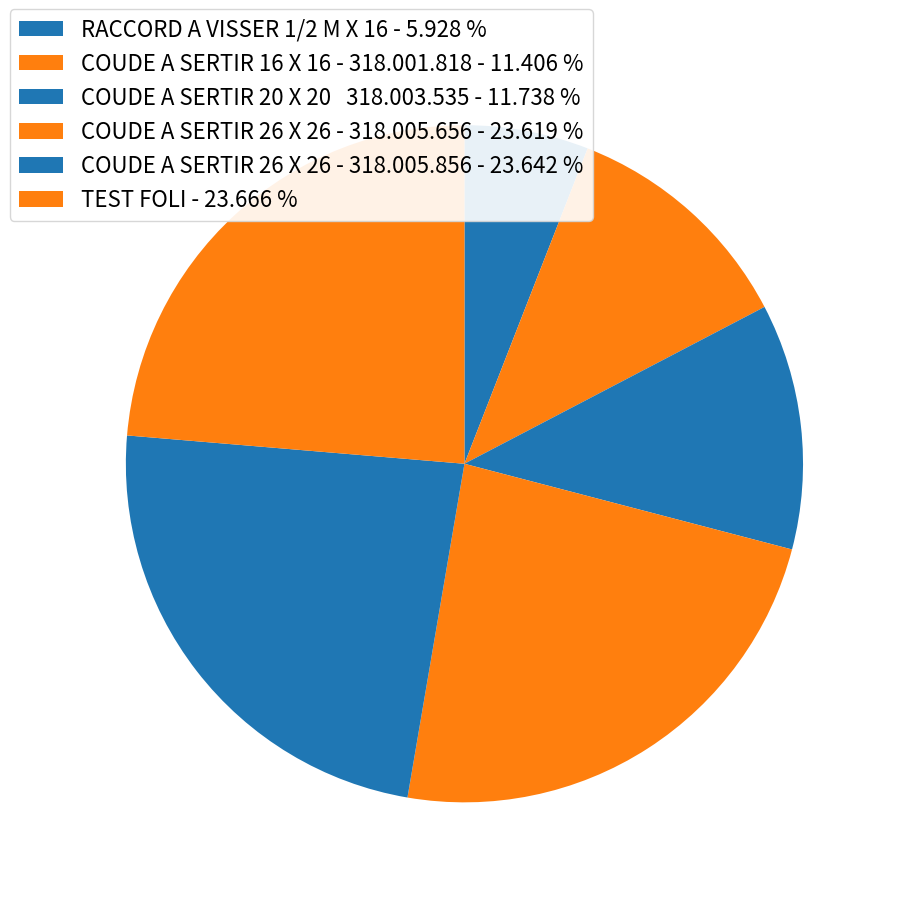

Is there a majority slice in this chart?

No